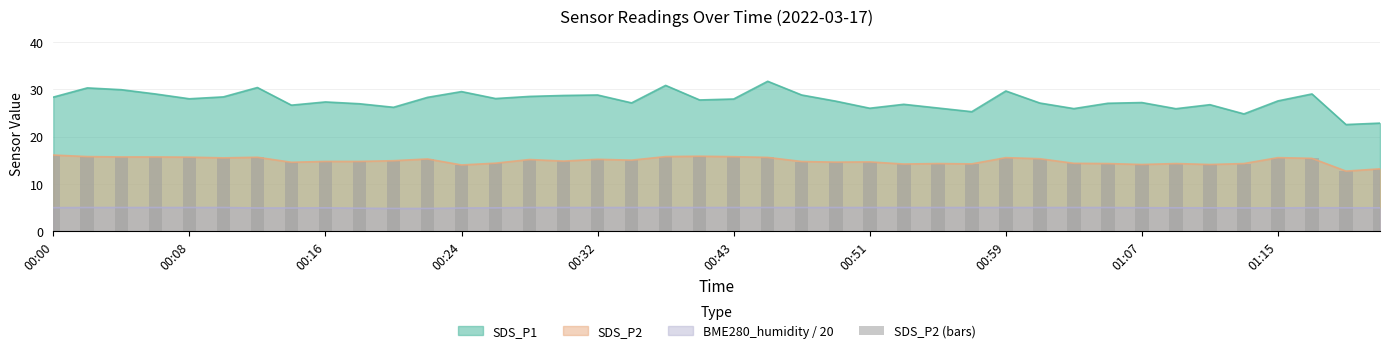

True or false: SDS_P1 and BME280_humidity / 20 cross at least once.

False